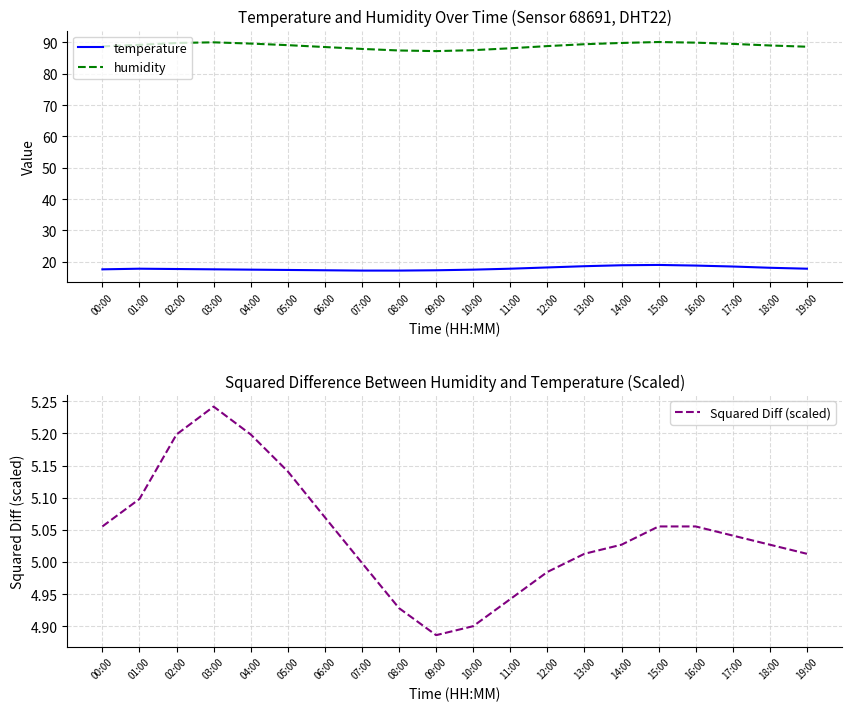

How many lines are shown in the chart?

3